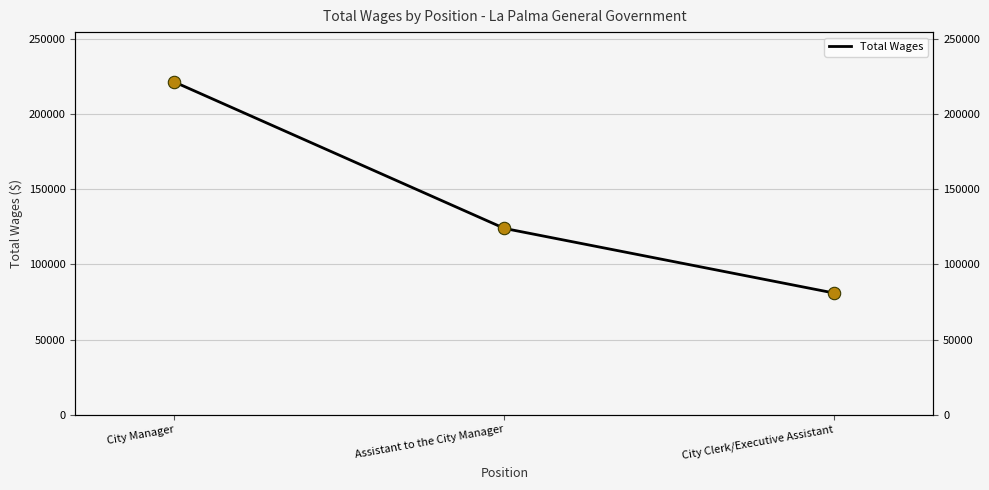

What is the change in value from Assistant to the City Manager to City Clerk/Executive Assistant?

-42988